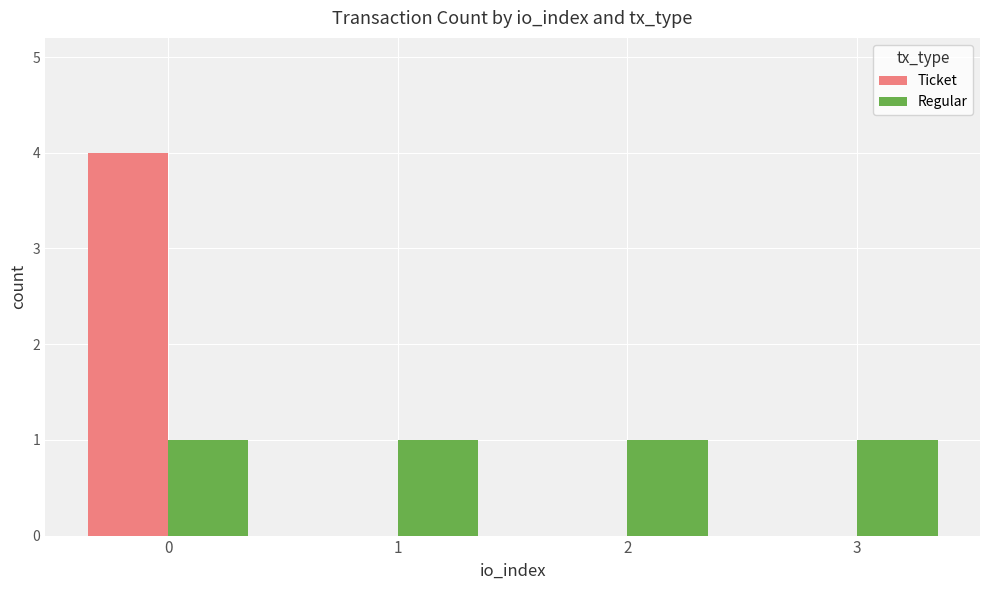

Which series has the largest range (max minus min)?

Ticket